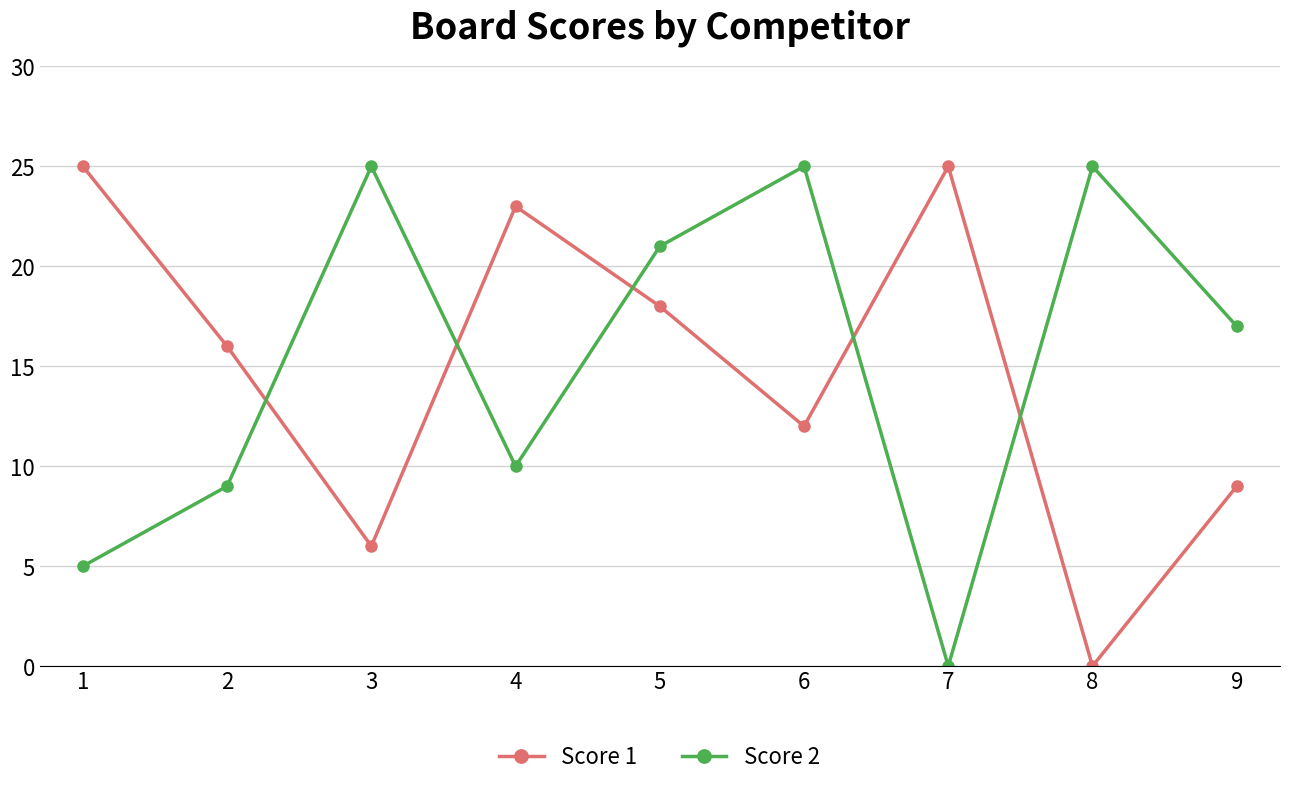

Rank the series by their average value, from lowest to highest.

Score 1, Score 2